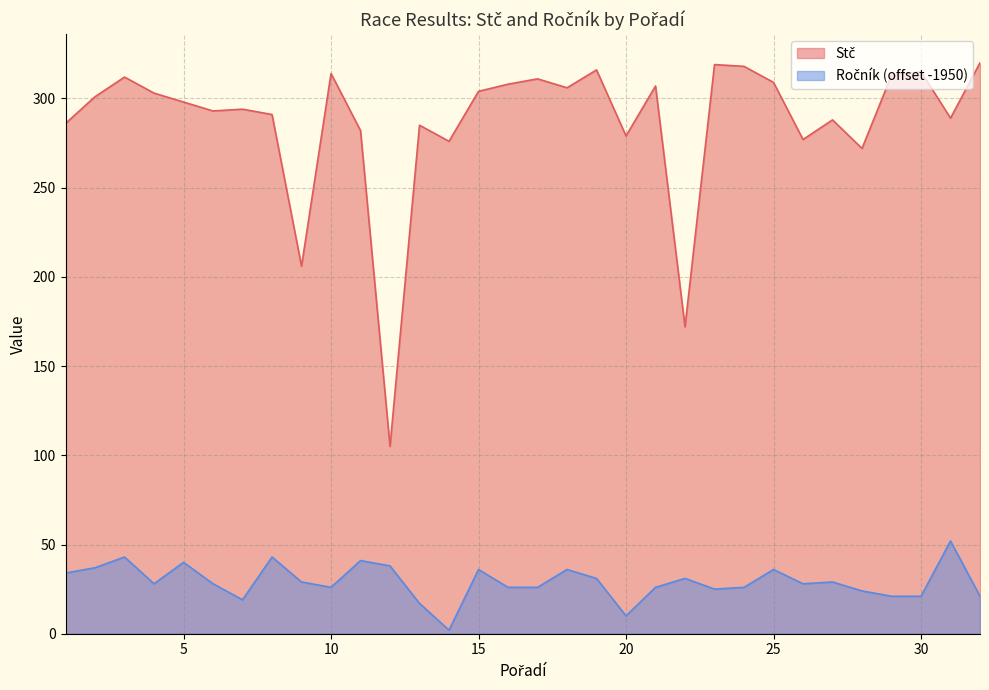

True or false: Stč has a value of 91 at 18.

False